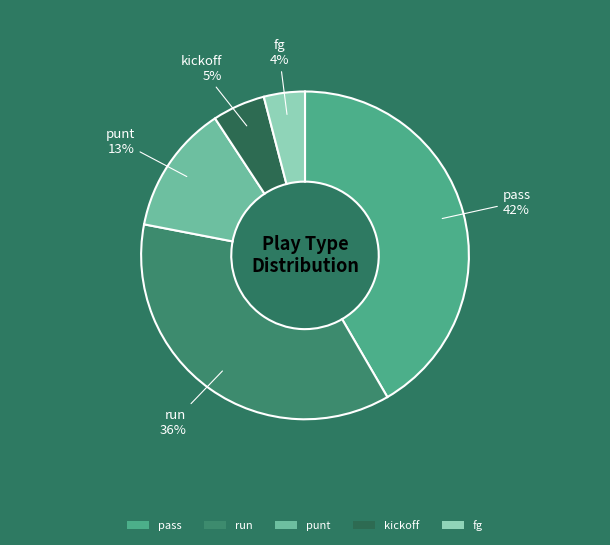

Which slice is the smallest?

fg